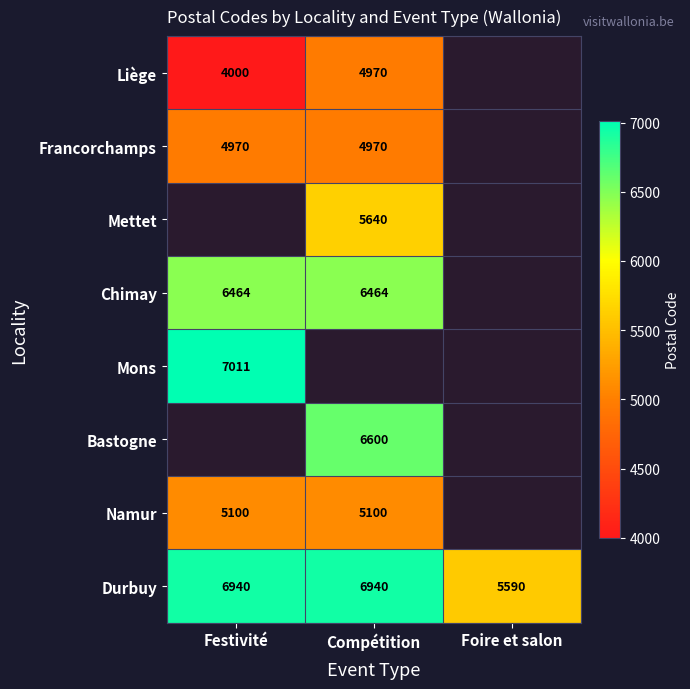

The value of Durbuy at Festivité is 12304. True or false?

False